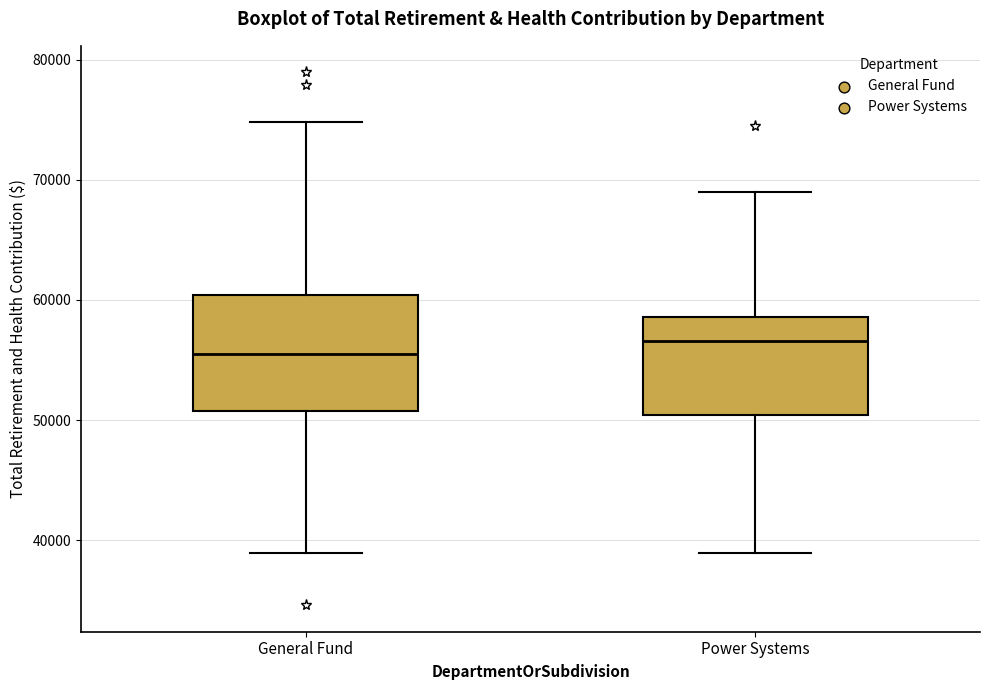

Where is the upper edge of the box for Power Systems on the y-axis? The values are not printed on the chart, so give them approximately, as read against the axis.

59000